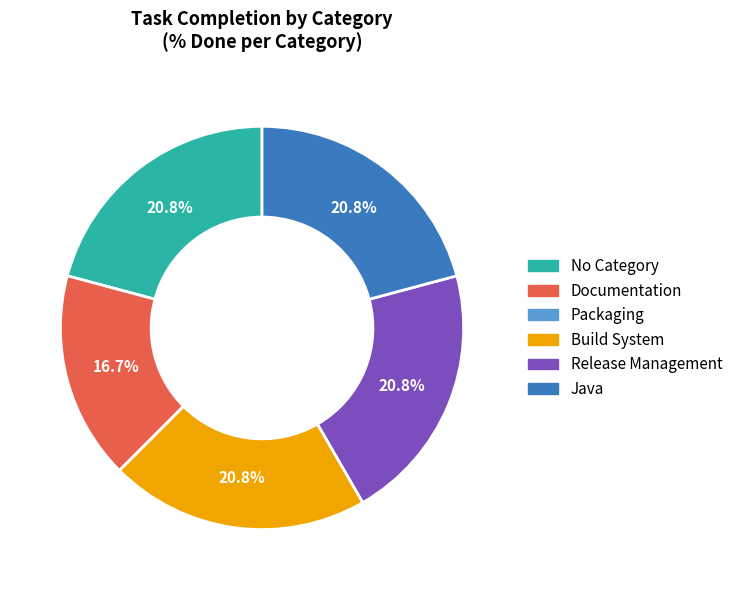

Does any single category account for the majority?

No